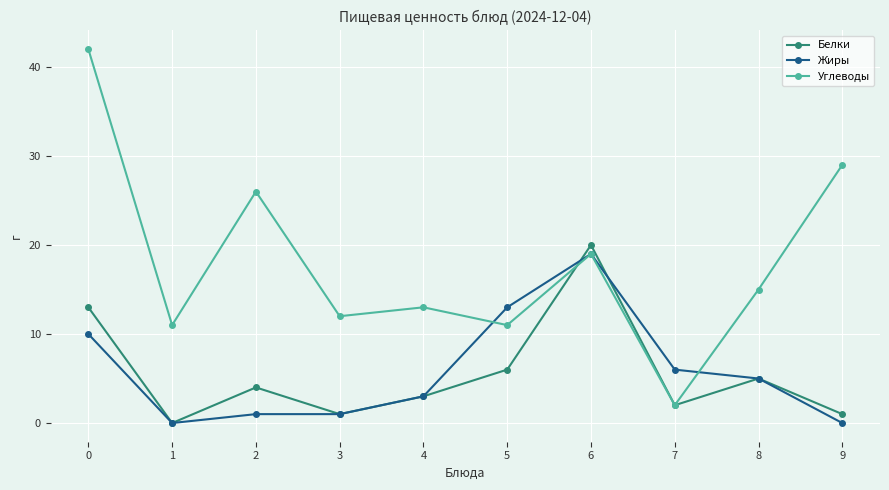

What are all the series names shown in the legend?

Белки, Жиры, Углеводы